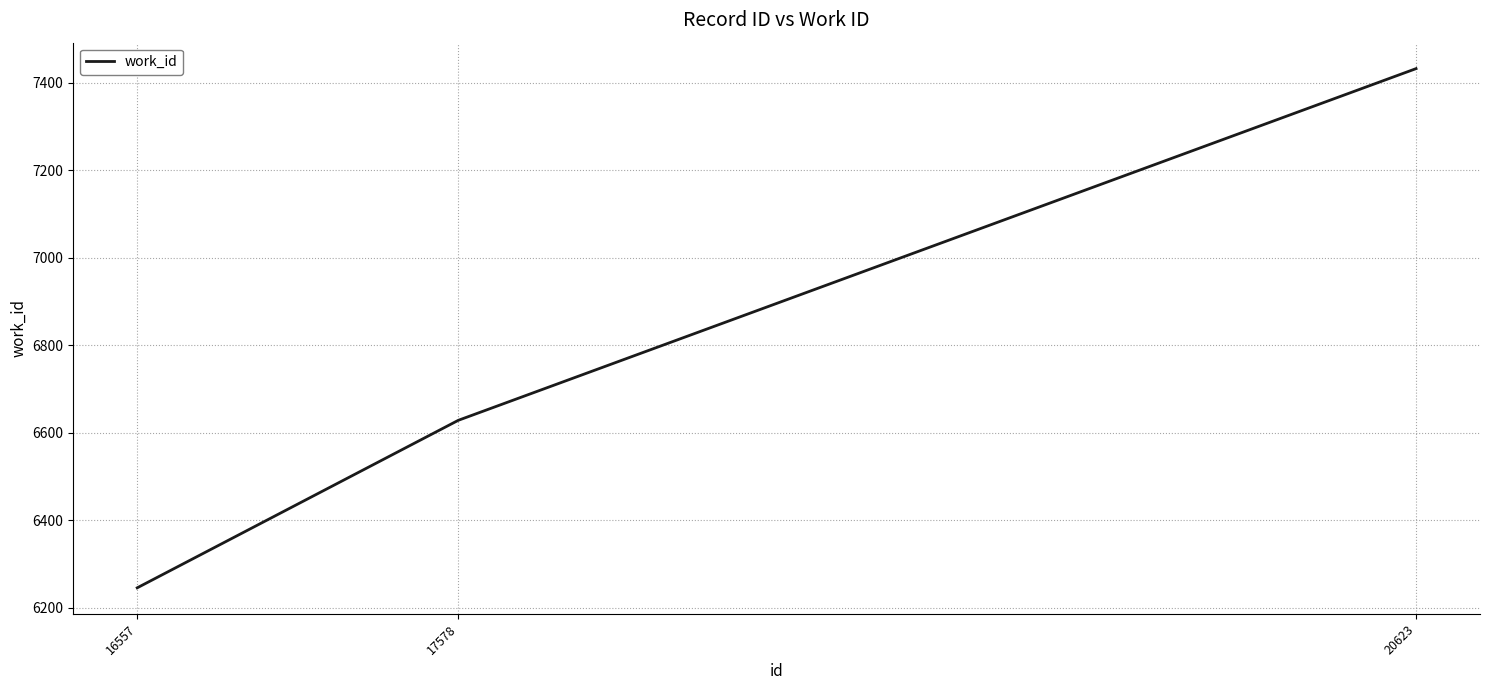

Where is the data nearest to the value 6838?

17578